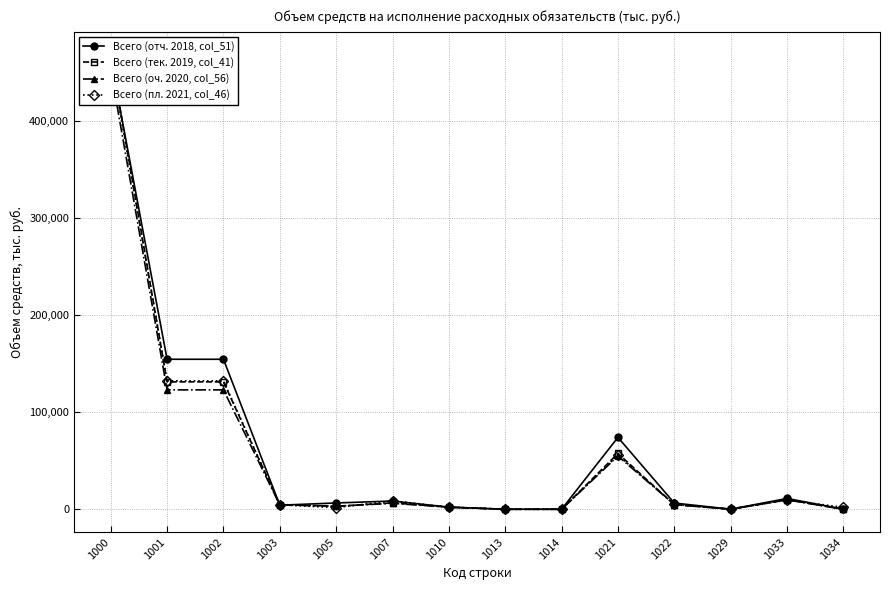

Where does the Всего (тек. 2019, col_41) series first go above 4830?

1000